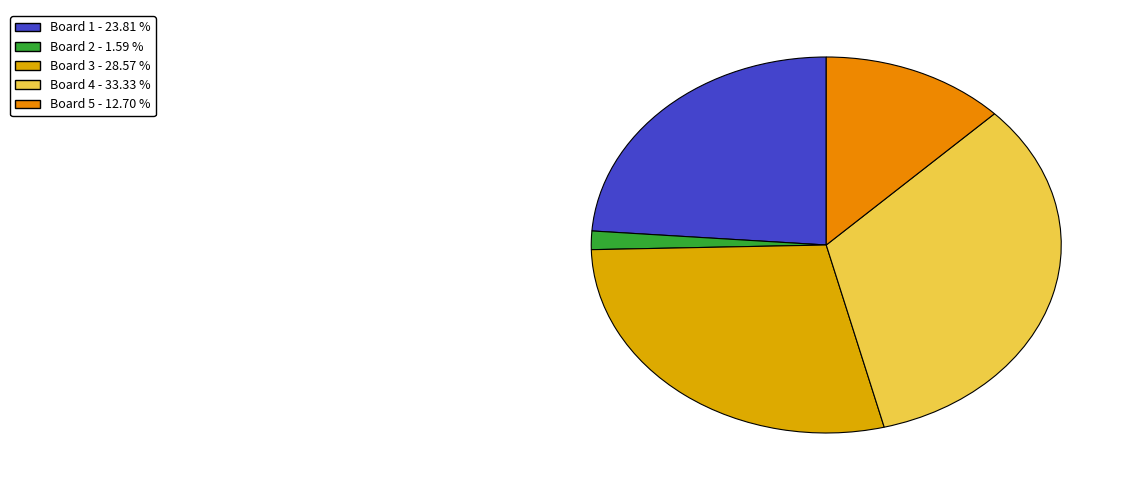

Which category has the biggest portion of the pie?

Board 4